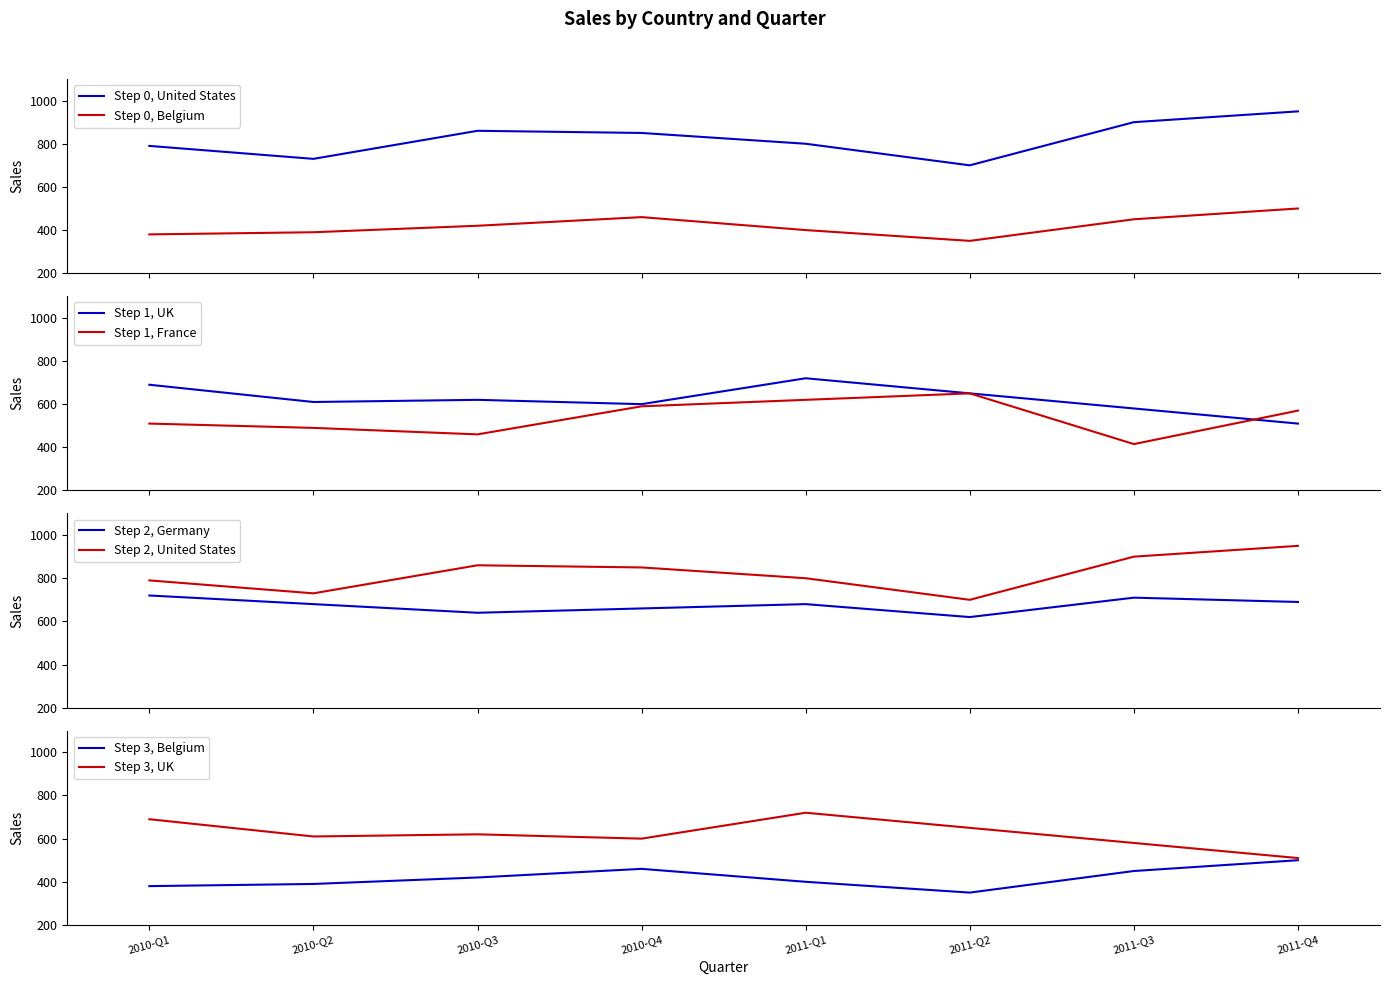

Reading right to left, extract all data points from this chart.

United States: 2011-Q4=950	2011-Q3=900	2011-Q2=700	2011-Q1=800	2010-Q4=850	2010-Q3=860	2010-Q2=730	2010-Q1=790
Belgium: 2011-Q4=500	2011-Q3=450	2011-Q2=350	2011-Q1=400	2010-Q4=460	2010-Q3=420	2010-Q2=390	2010-Q1=380
UK: 2011-Q4=510	2011-Q3=580	2011-Q2=650	2011-Q1=720	2010-Q4=600	2010-Q3=620	2010-Q2=610	2010-Q1=690
France: 2011-Q4=570	2011-Q3=415	2011-Q2=650	2011-Q1=620	2010-Q4=590	2010-Q3=460	2010-Q2=490	2010-Q1=510
Germany: 2011-Q4=690	2011-Q3=710	2011-Q2=620	2011-Q1=680	2010-Q4=660	2010-Q3=640	2010-Q2=680	2010-Q1=720